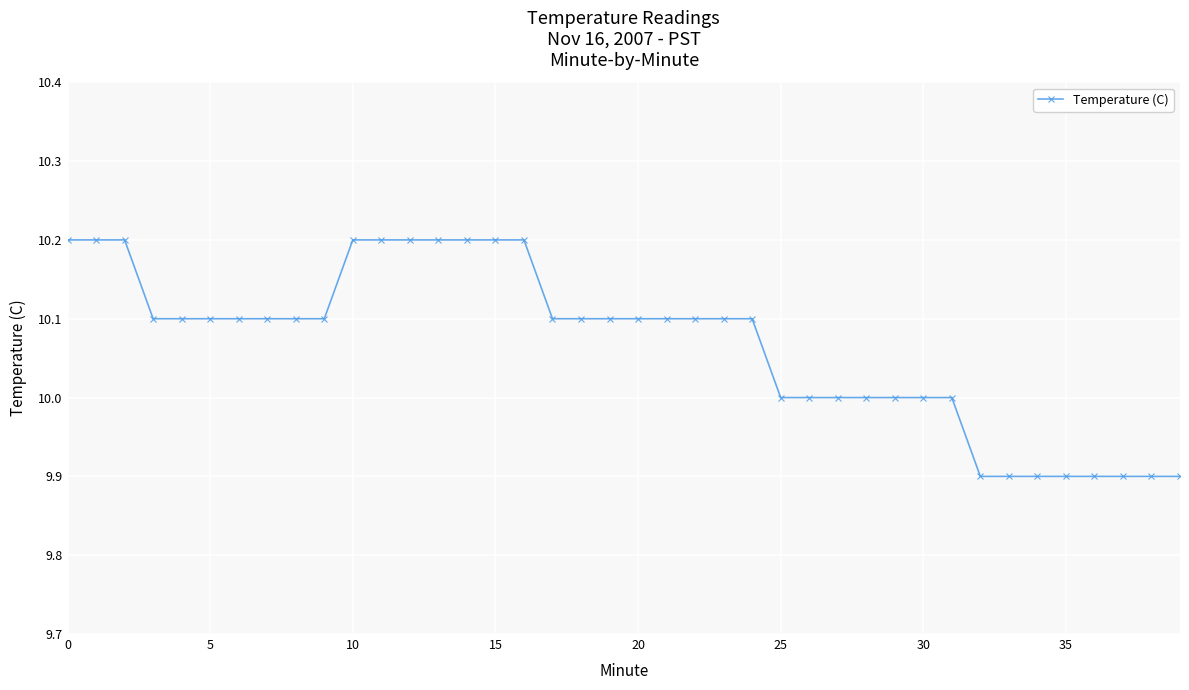

What is the difference between the maximum and minimum values?

0.3